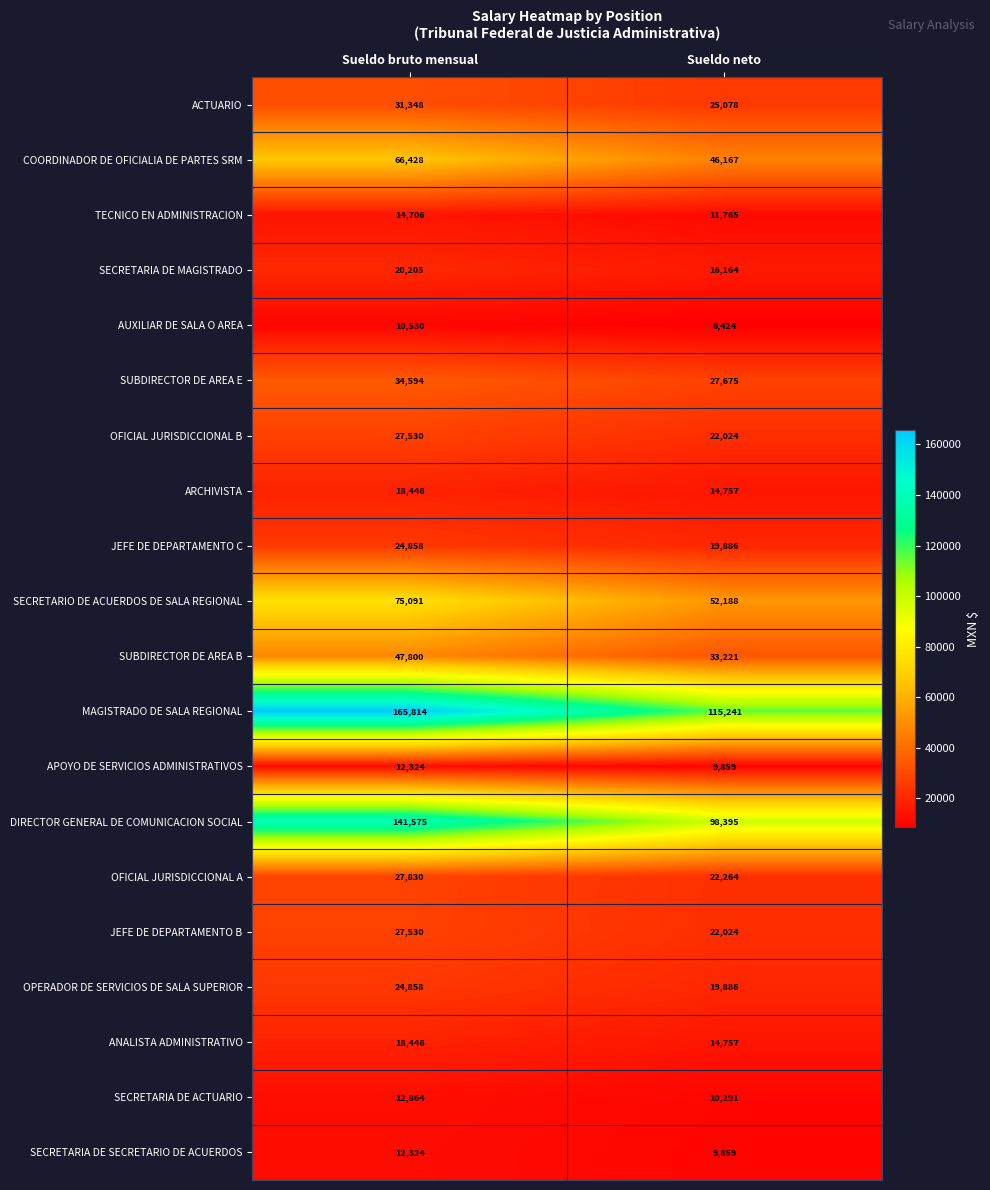

Count the number of data series in this chart.

20